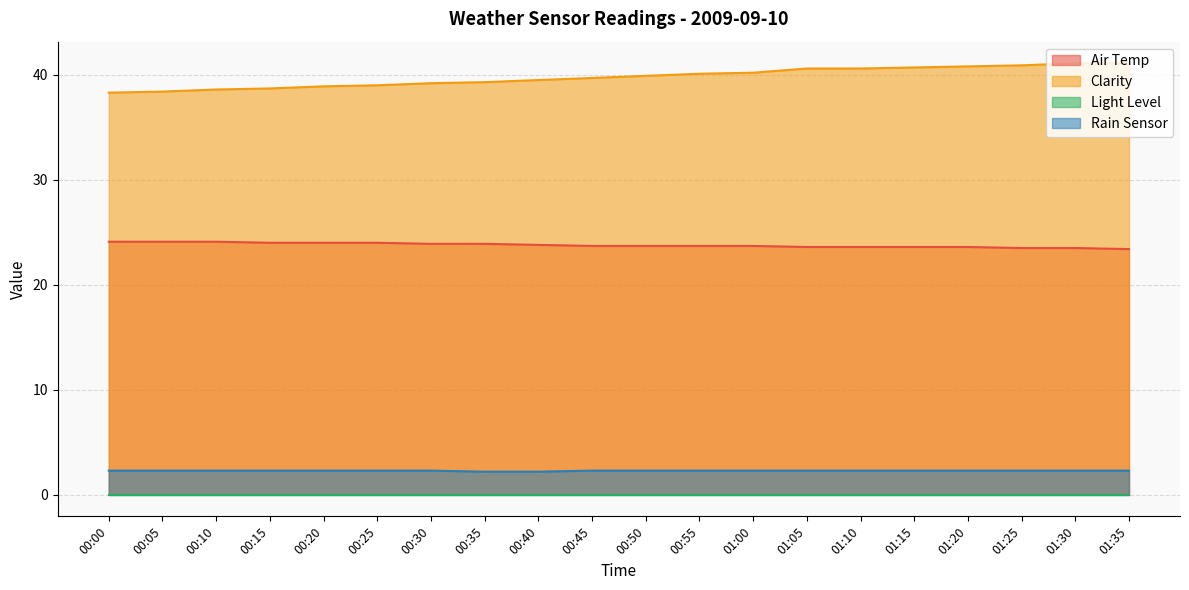

What is the total value across all series at 00:50?

65.9